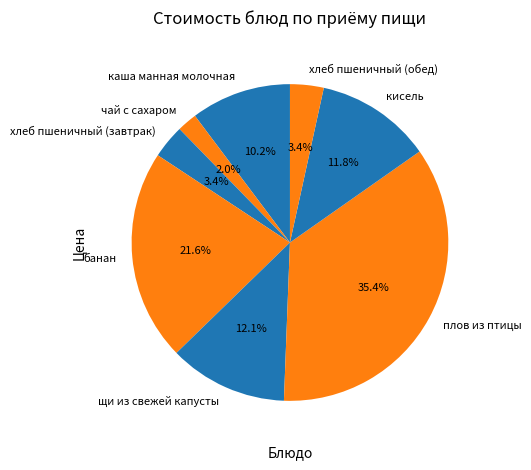

The хлеб пшеничный (завтрак) slice represents 11% of the pie. True or false?

False